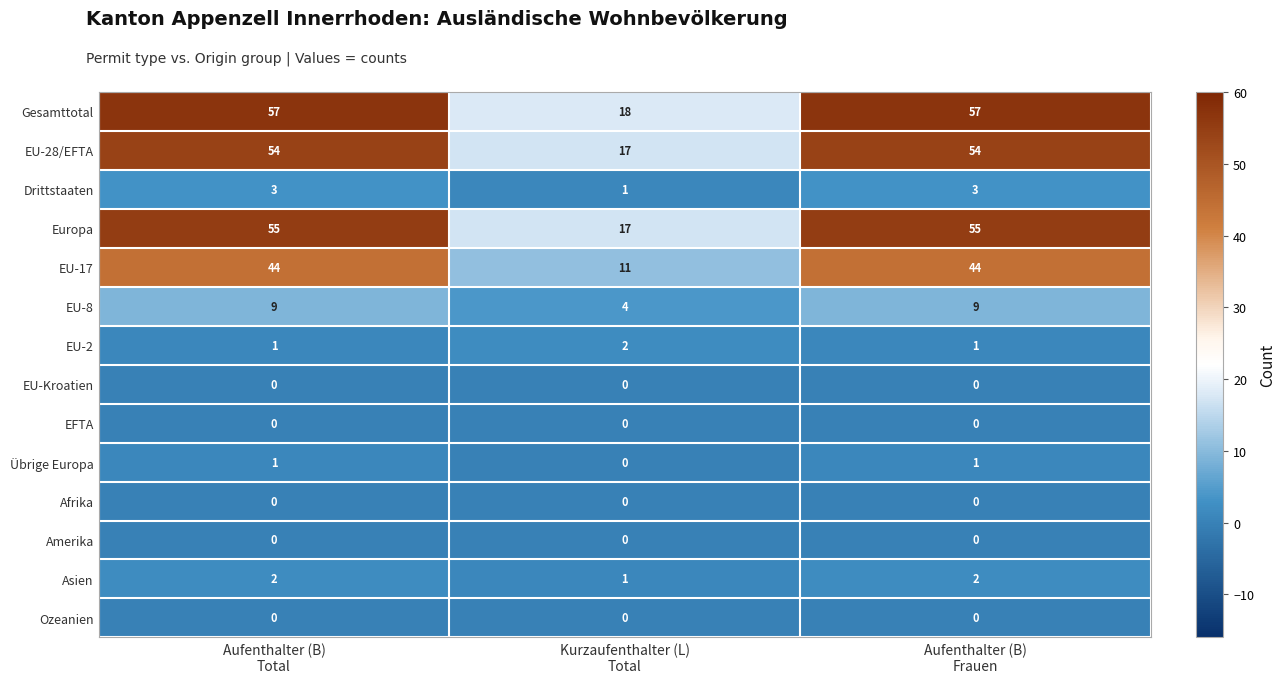

Which series has the widest spread of values?

Gesamttotal